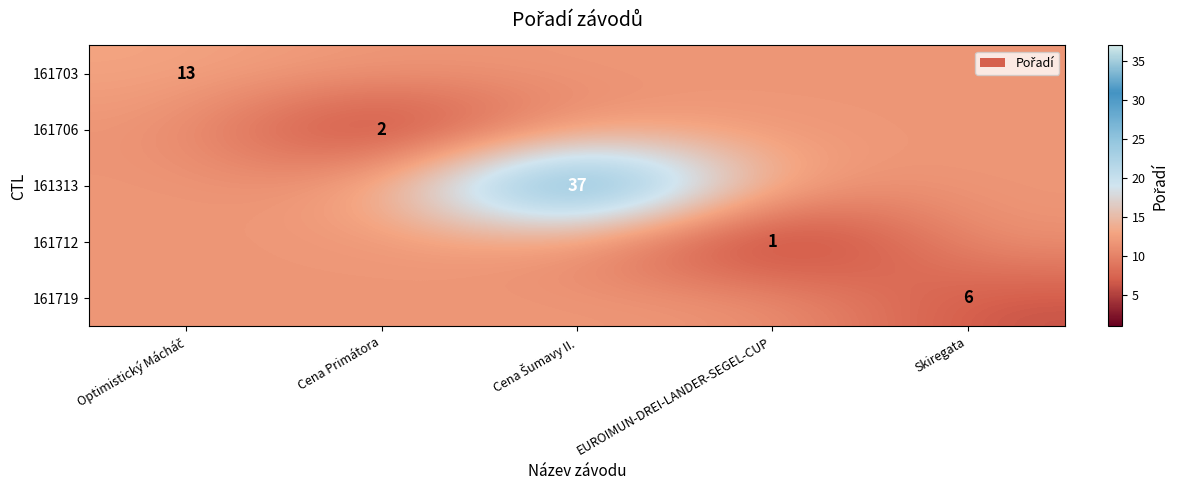

What is the difference between the 161719 values at Optimistický Mácháč and Skiregata?

5.8